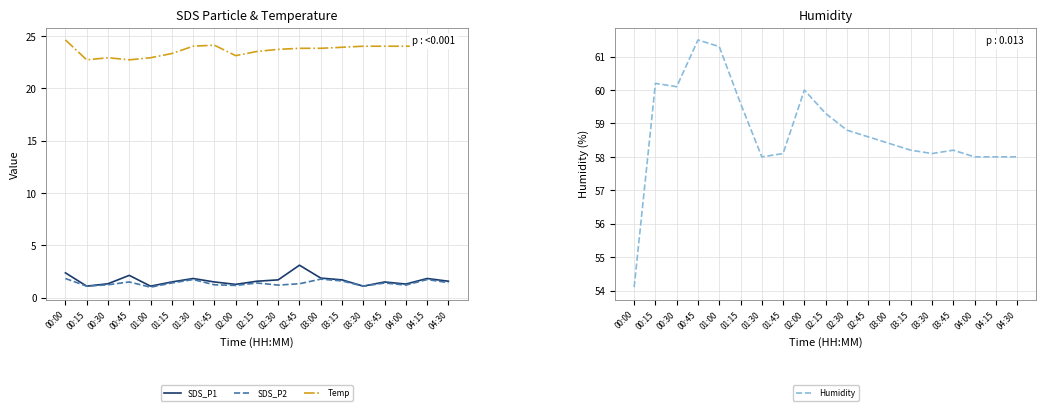

How many categories are shown in the chart?

19